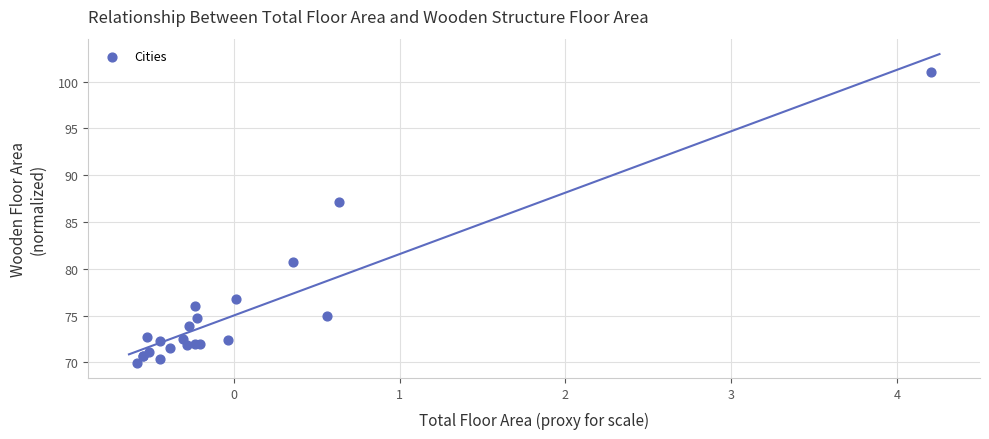

What Y value in the scatter plot is closest to 85?

87.1